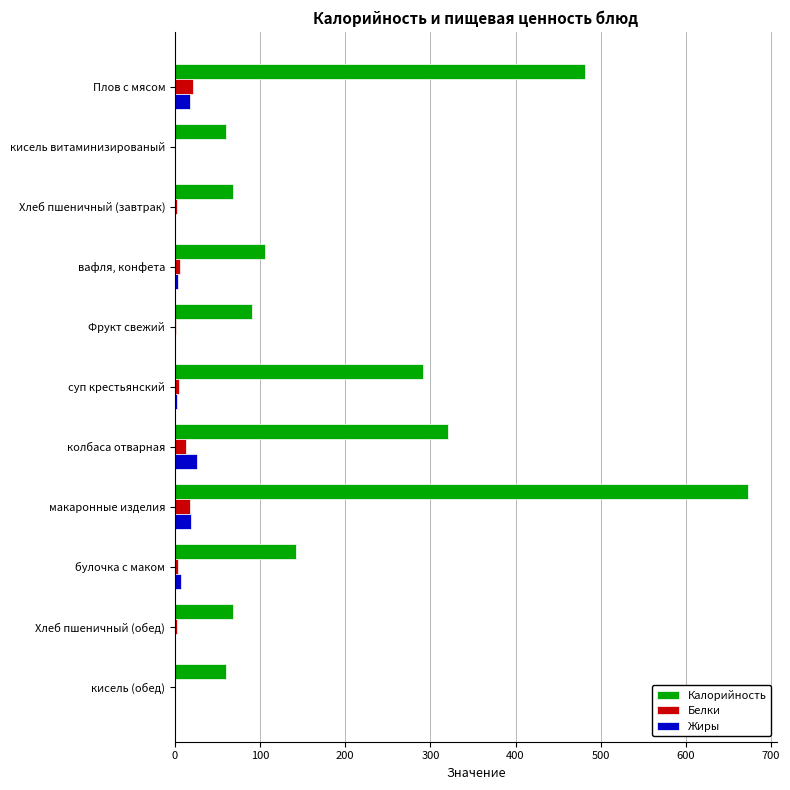

What is the sum of all Калорийность values?

2361.5